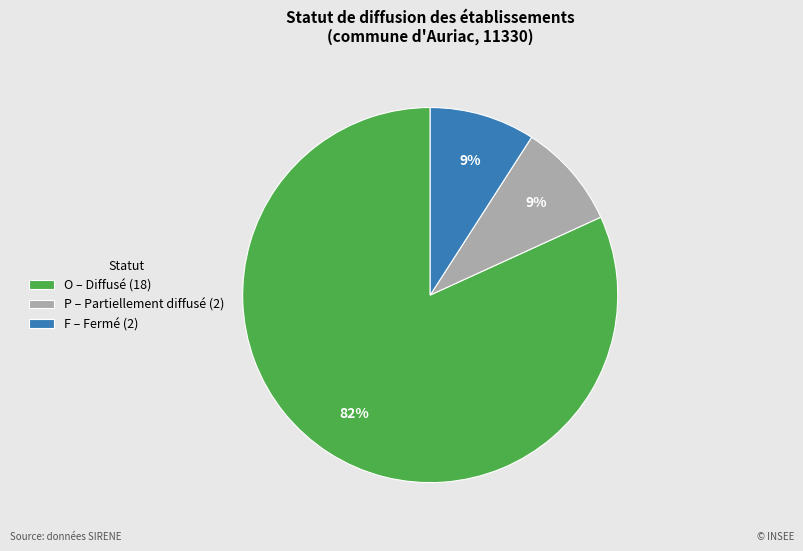

What is the ratio of the value at F – Fermé (2) to the value at P – Partiellement diffusé (2)?

1.0